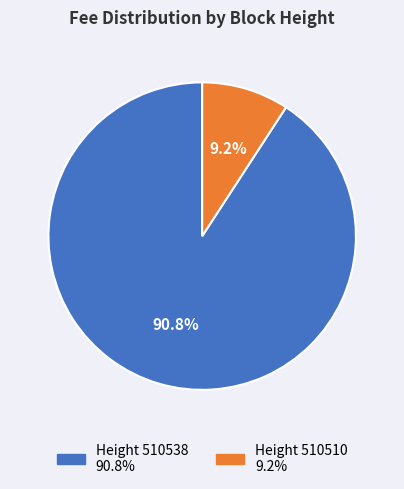

Is there a majority slice in this chart?

Yes